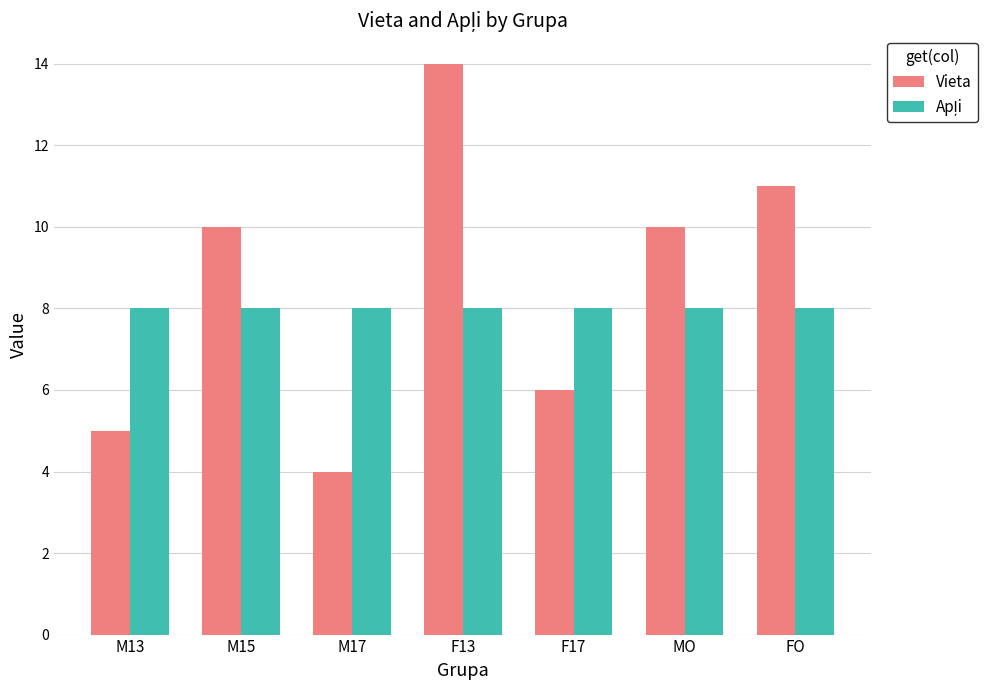

What is the approximate value of Vieta at M15?

10